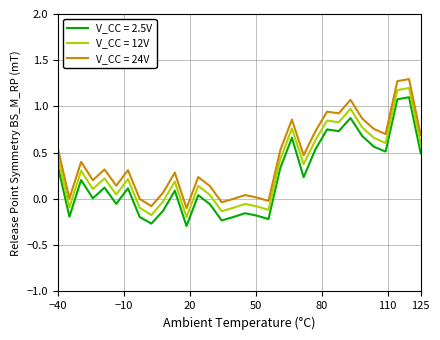

Rank the series by their average value, from lowest to highest.

V_CC = 2.5V, V_CC = 12V, V_CC = 24V